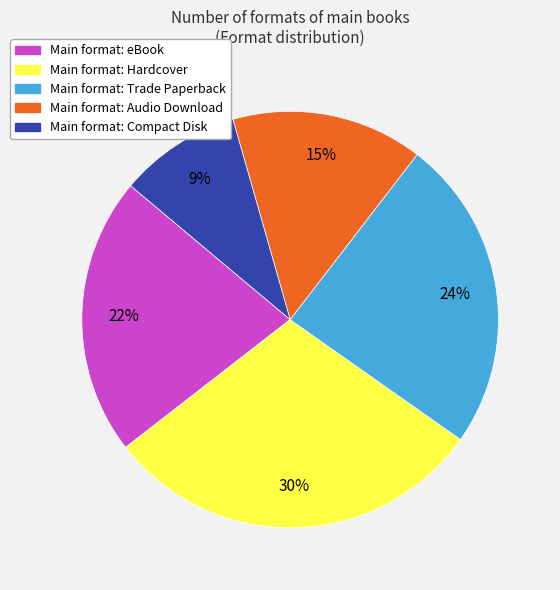

Is there any slice that represents more than half of the pie?

No